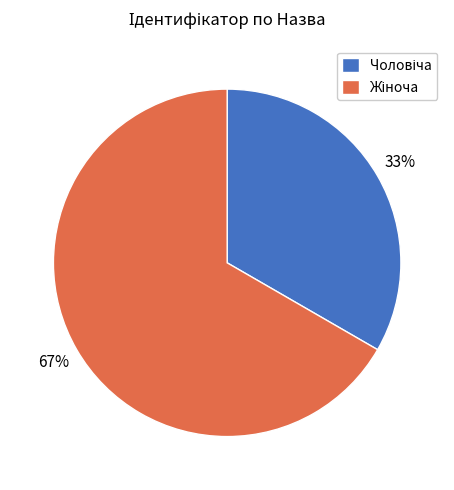

Is there any slice that represents more than half of the pie?

Yes